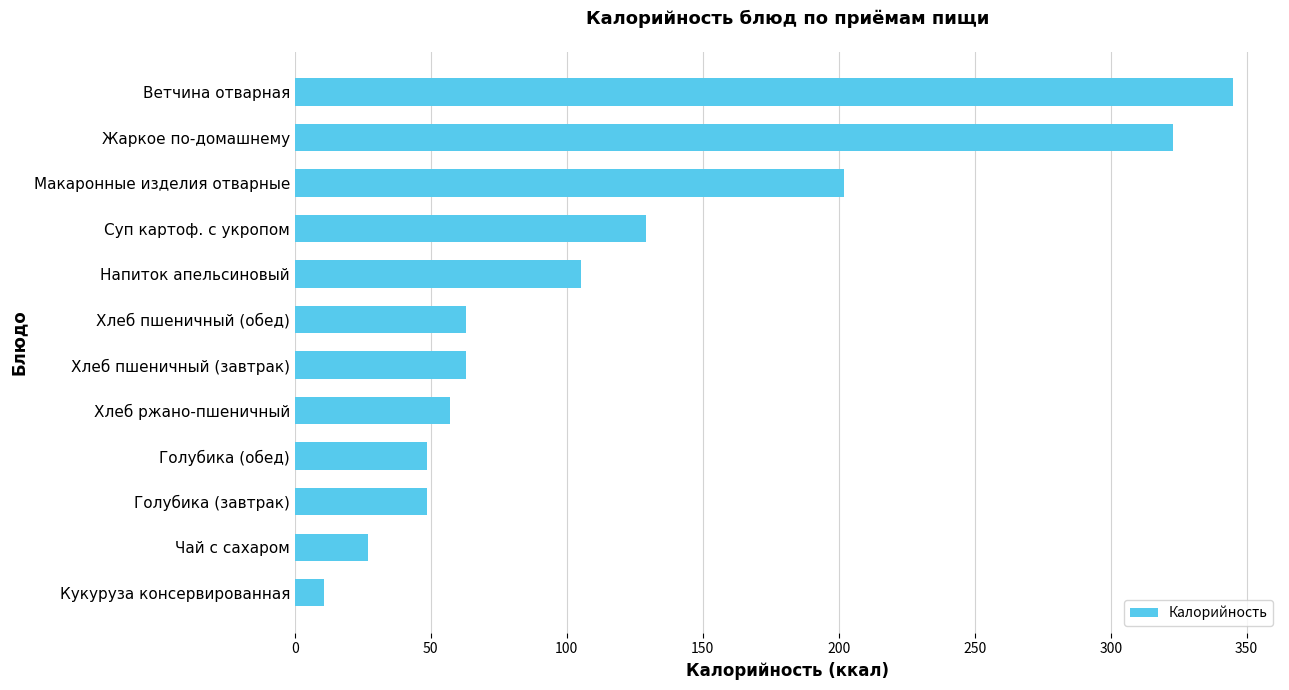

True or false: the data shows 77.8 at Голубика (обед).

False